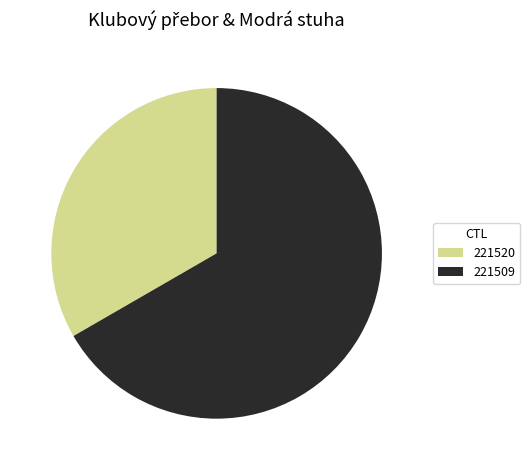

Between 221520 and 221509, which is larger?

221509